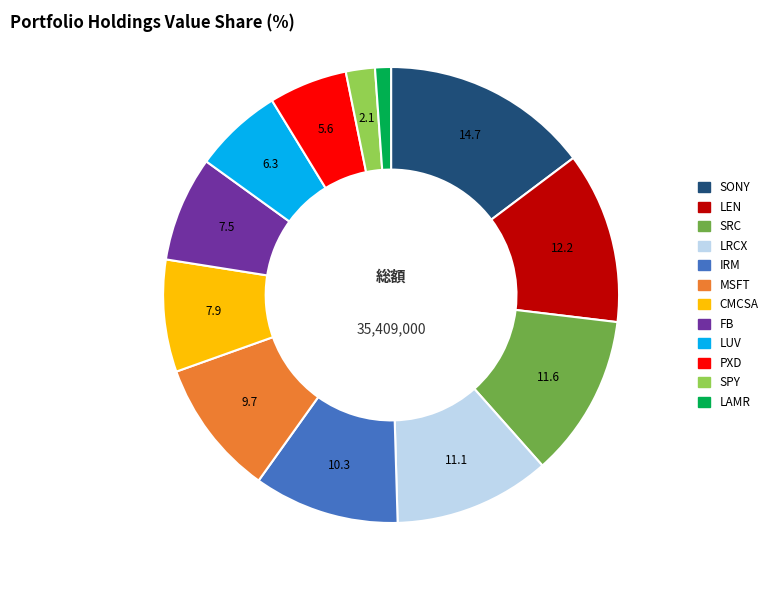

Is there a majority slice in this chart?

No